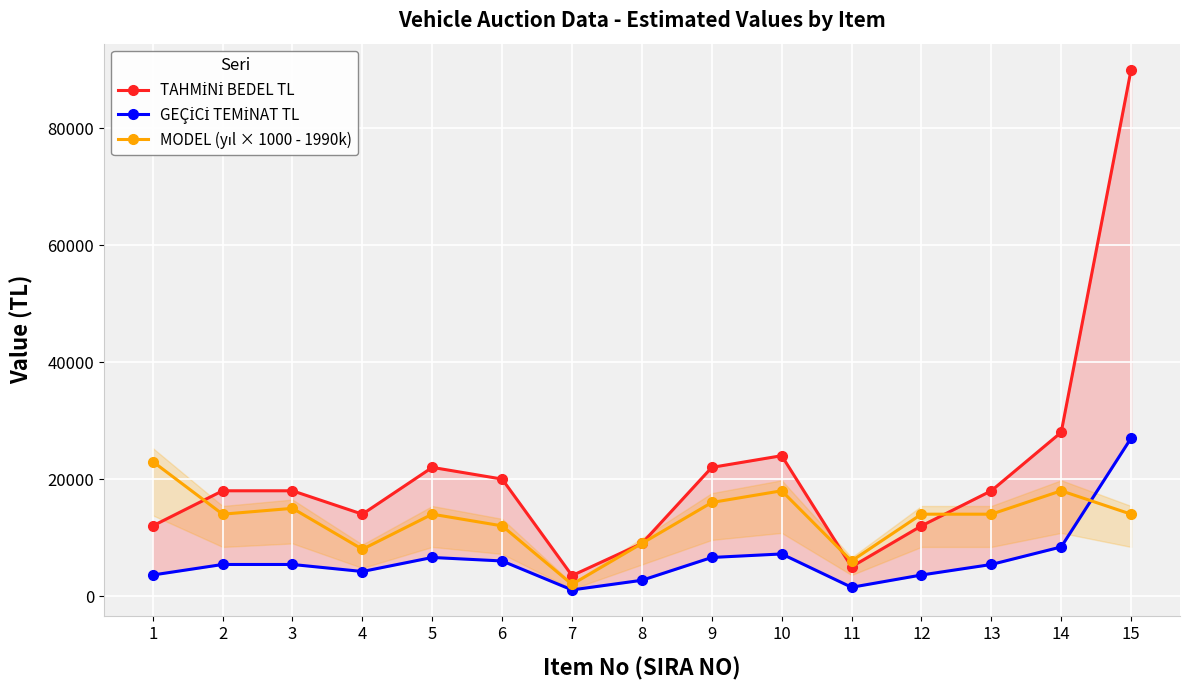

How many intersections are there between MODEL (yıl × 1000 - 1990k) and TAHMİNİ BEDEL TL?

3